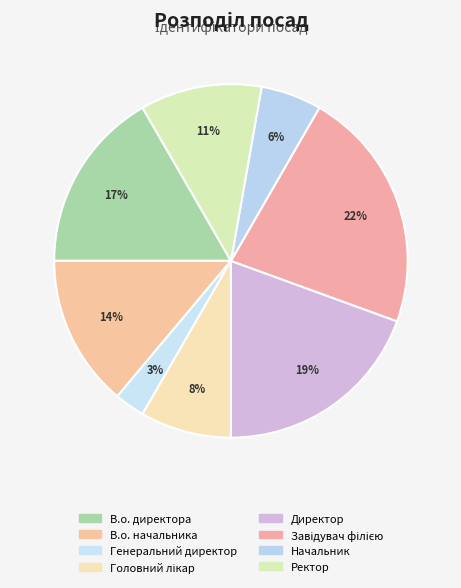

What is the largest slice in the pie chart?

Завідувач філією